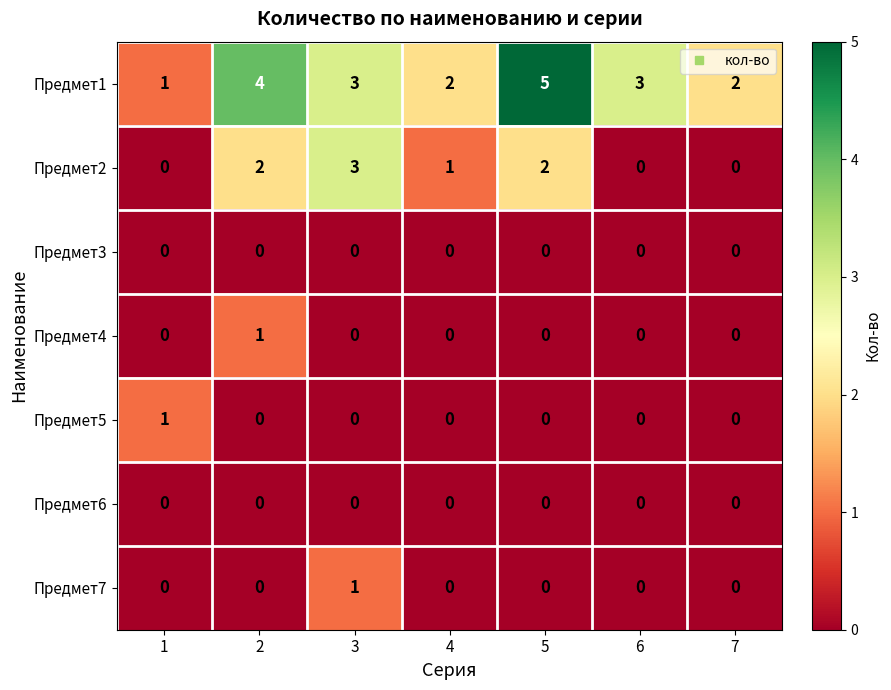

Which series has the largest range (max minus min)?

Предмет1